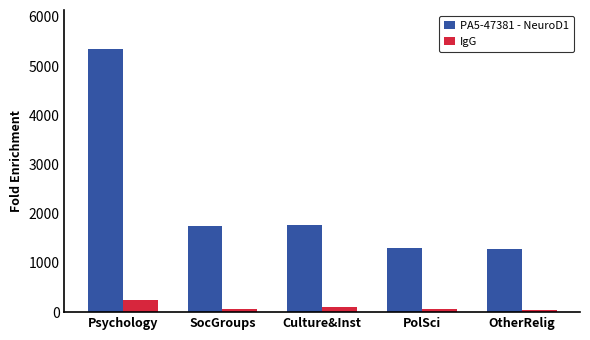

At which category is the sum across all series the highest?

Psychology